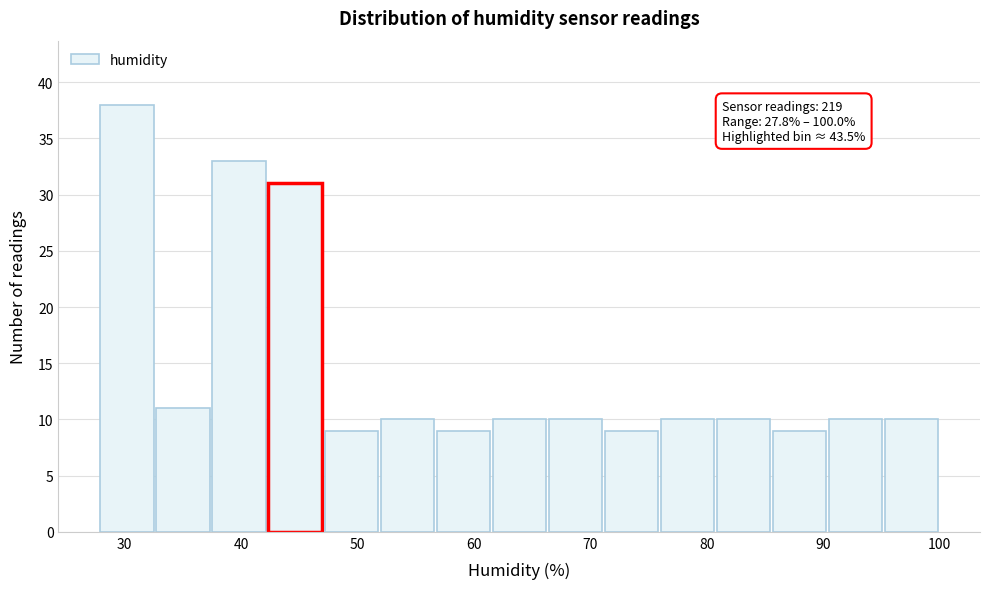

Which range on the x-axis has the tallest bar?

28 to 33